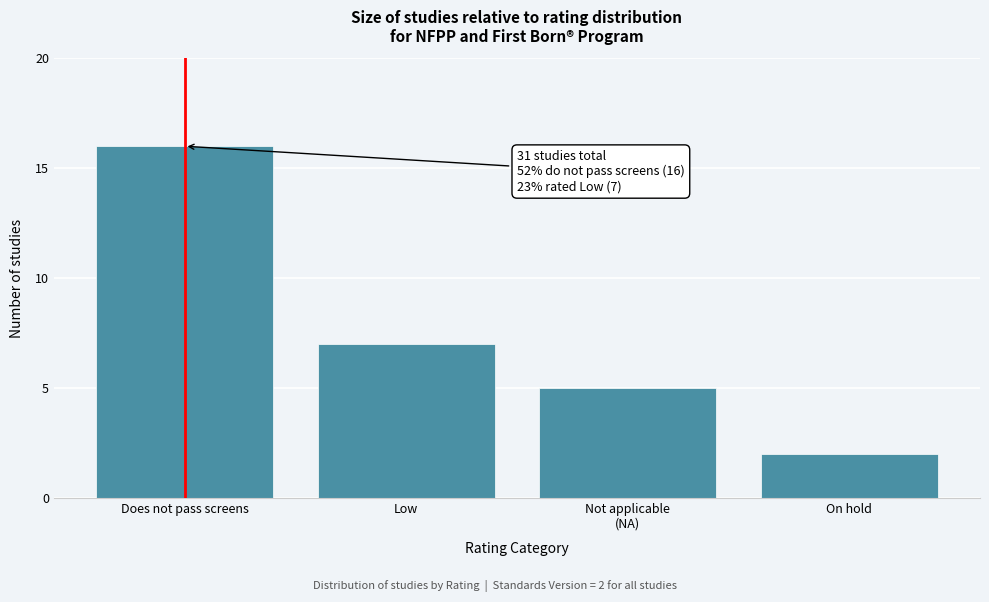

Reading left to right, what are all the values shown in this chart?

16	7	5	2